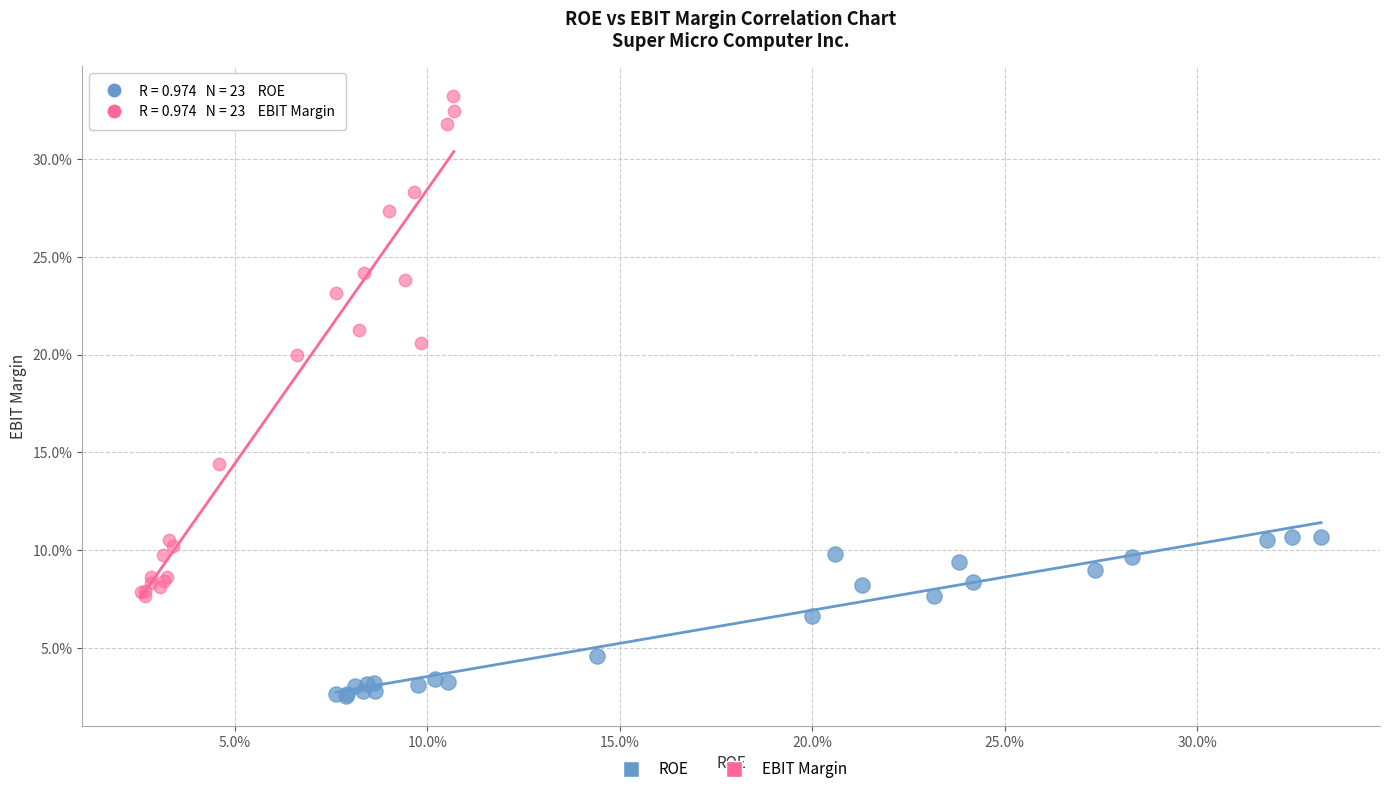

Which series contains the lowest Y value?

ROE